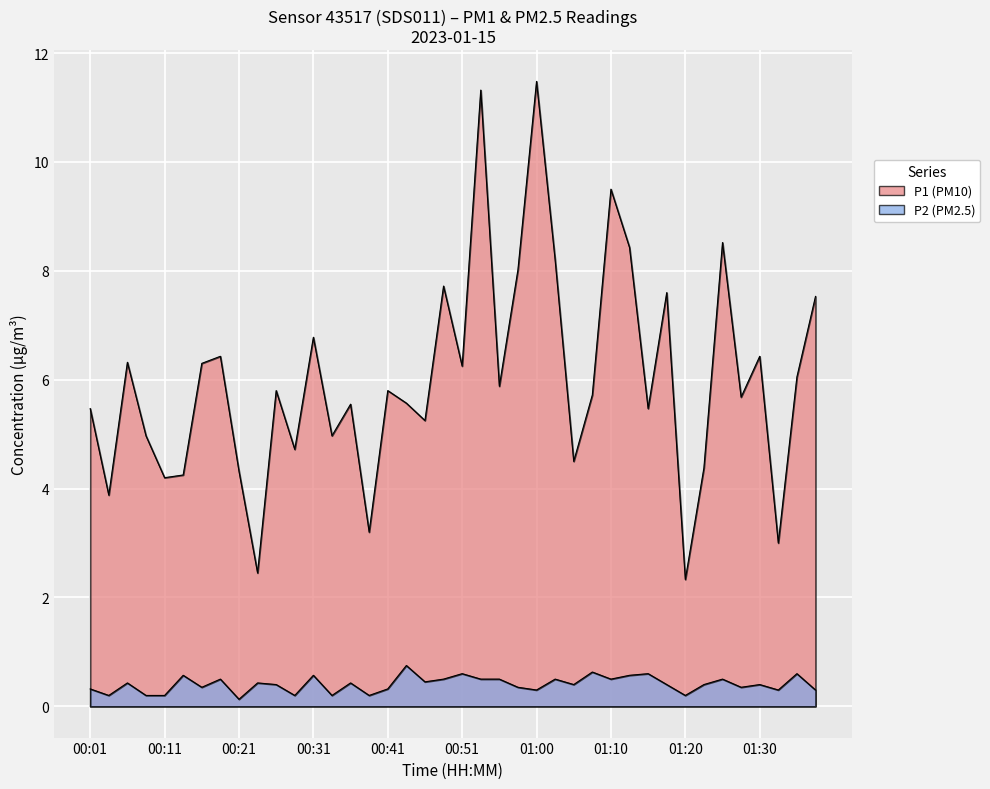

Reading right to left, list all the values displayed in this chart.

P1: 7.5	6.0	3.0	6.4	5.7	8.5	4.4	2.3	7.6	5.5	8.4	9.5	5.7	4.5	8.2	11.5	8.0	5.9	11.3	6.2	7.7	5.2	5.6	5.8	3.2	5.5	5.0	6.8	4.7	5.8	2.5	4.3	6.4	6.3	4.2	4.2	5.0	6.3	3.9	5.5
P2: 0.3	0.6	0.3	0.4	0.3	0.5	0.4	0.2	0.4	0.6	0.6	0.5	0.6	0.4	0.5	0.3	0.3	0.5	0.5	0.6	0.5	0.5	0.8	0.3	0.2	0.4	0.2	0.6	0.2	0.4	0.4	0.1	0.5	0.3	0.6	0.2	0.2	0.4	0.2	0.3